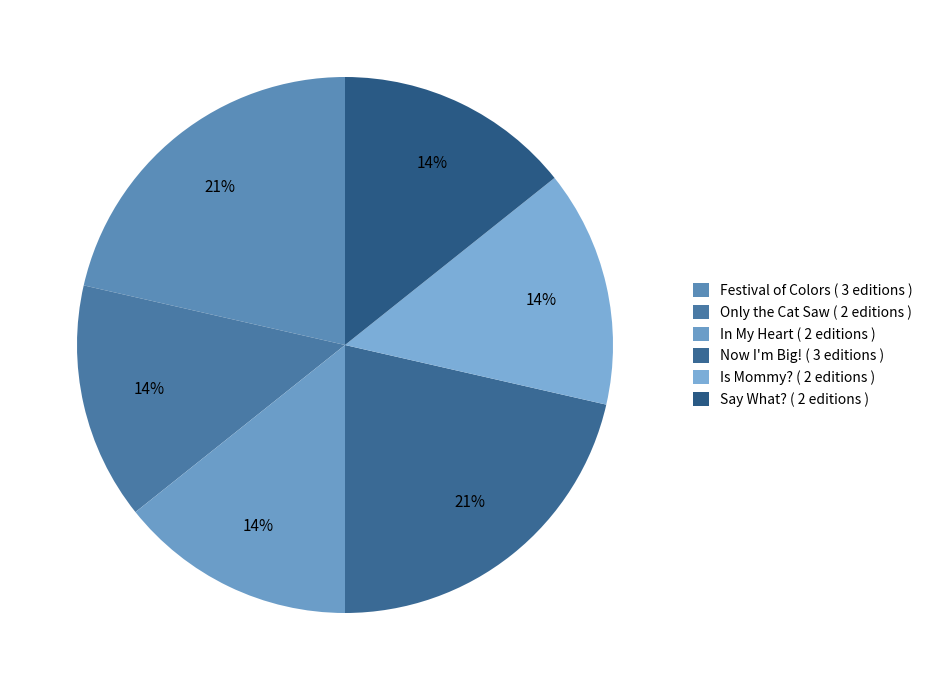

Approximately how many times larger is the value at Festival of Colors compared to In My Heart?

1.5